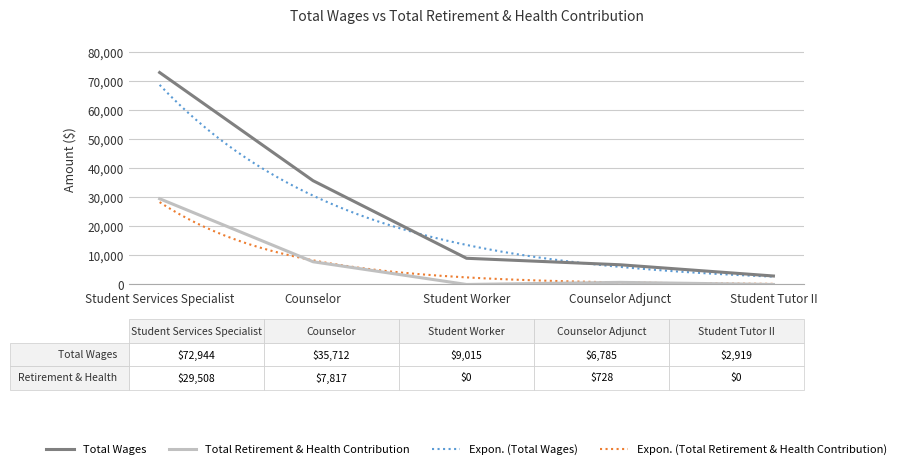

List the labels in order of Total Wages value, largest first.

Student Services Specialist, Counselor, Student Worker, Counselor Adjunct, Student Tutor II